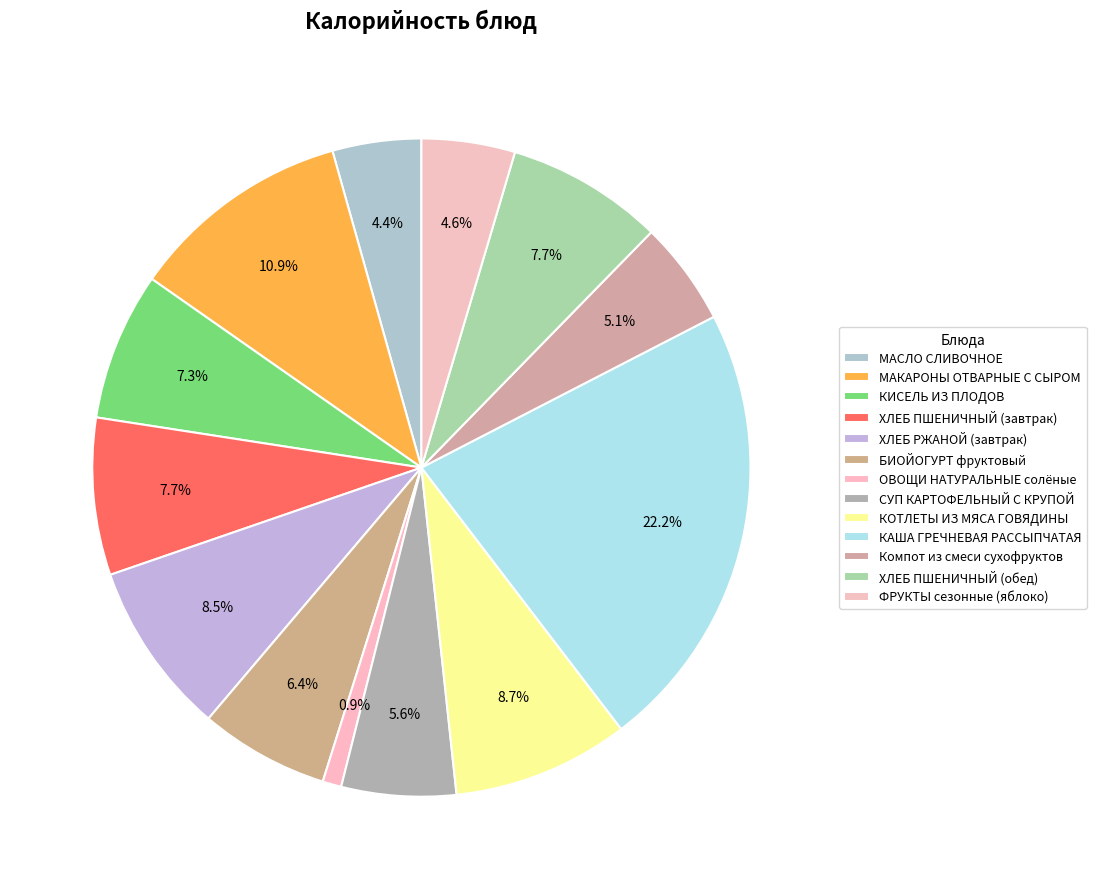

True or false: ОВОЩИ НАТУРАЛЬНЫЕ солёные accounts for 11% of the total.

False